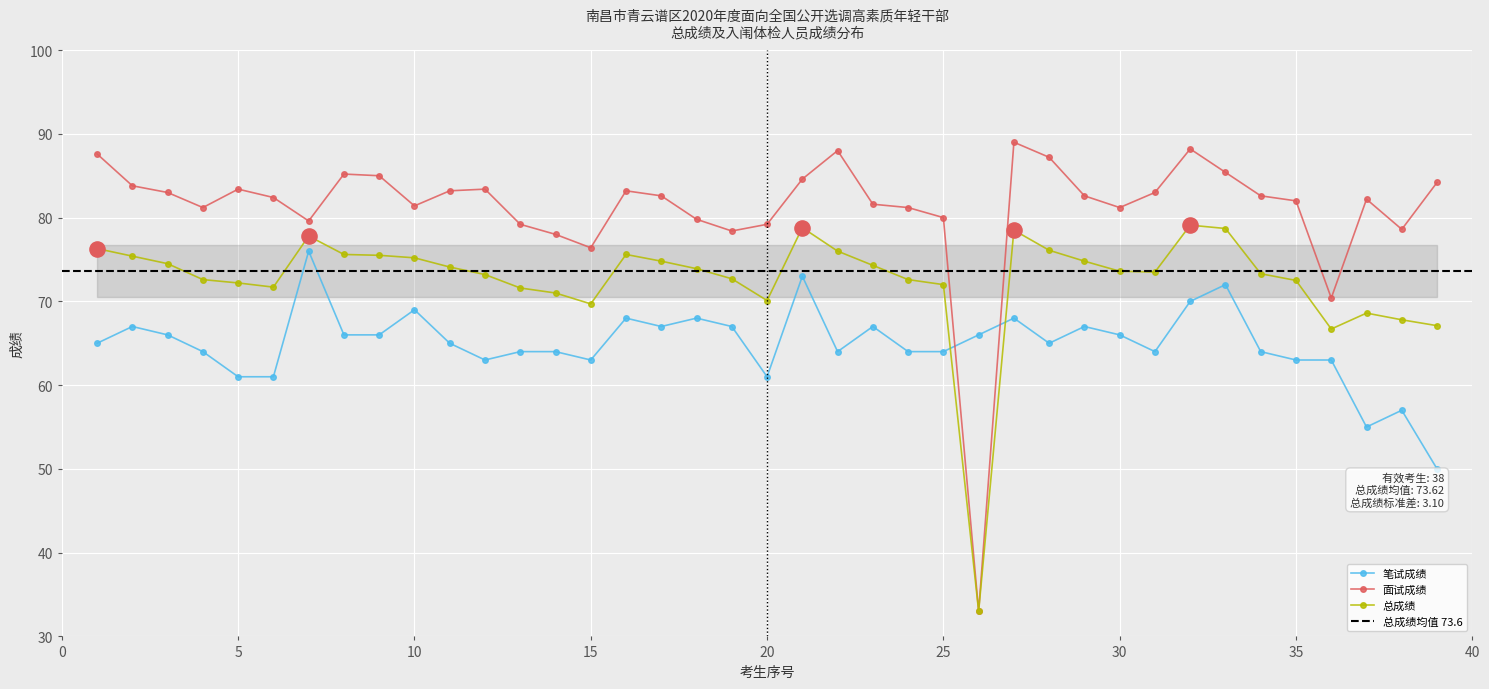

Which series reaches the minimum Y coordinate?

面试成绩